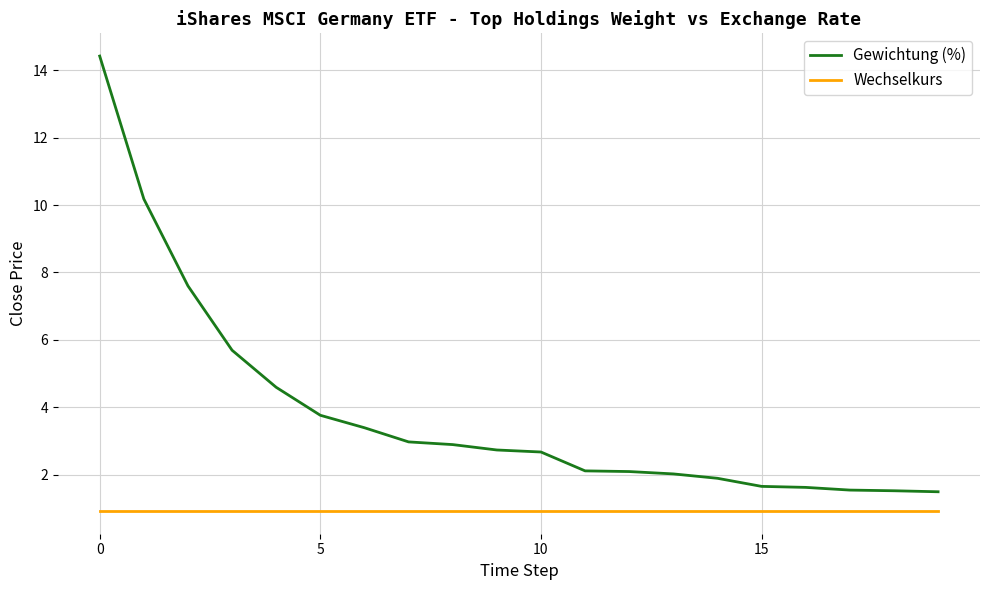

What is the smallest value displayed?

0.9